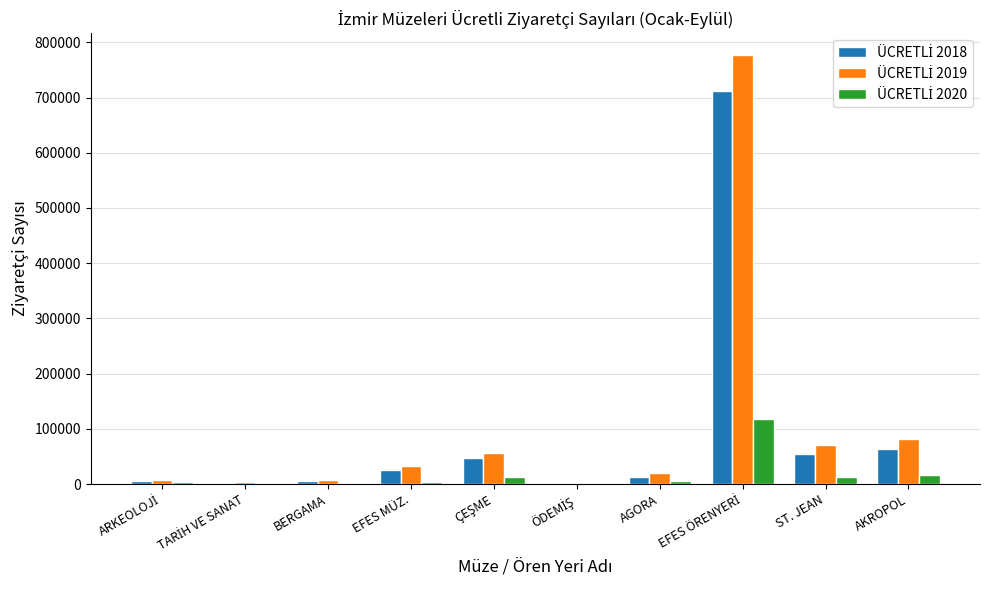

What is the maximum value shown in the chart?

777363